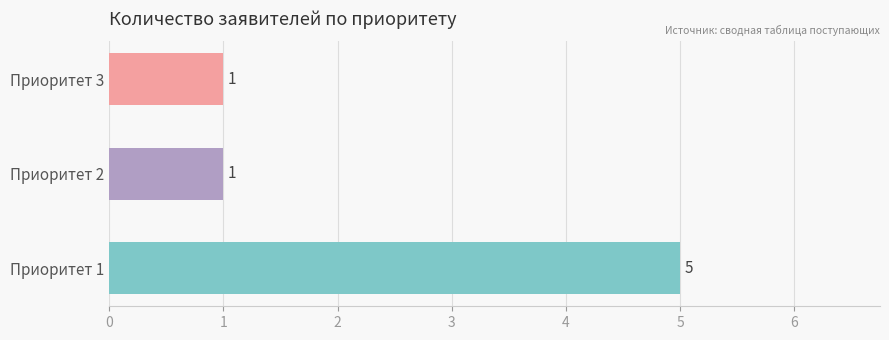

How many data points does each series have?

3